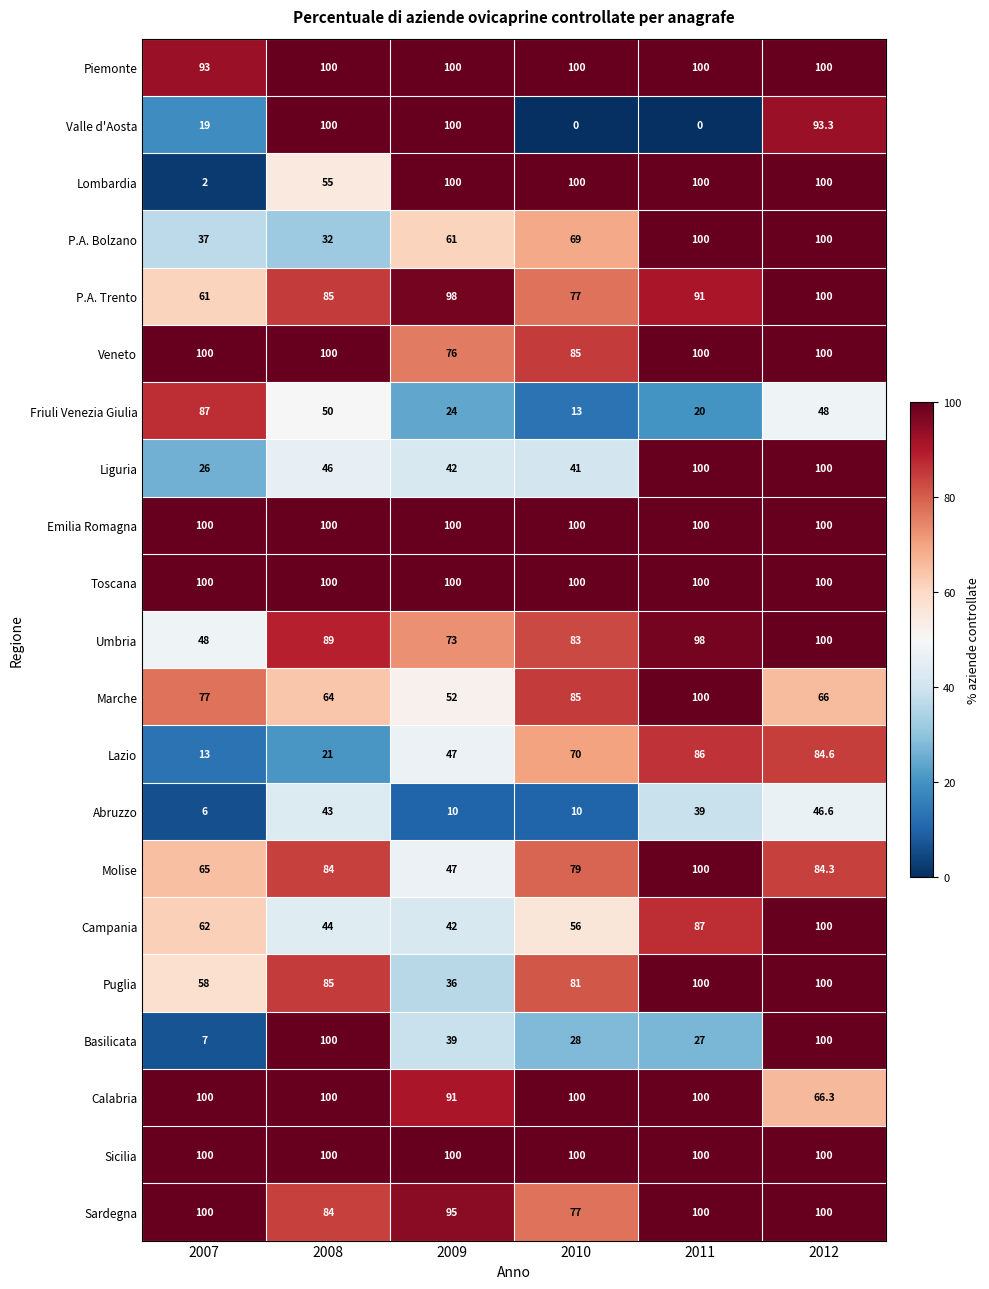

What is the total value across all series at 2011?

1748.0